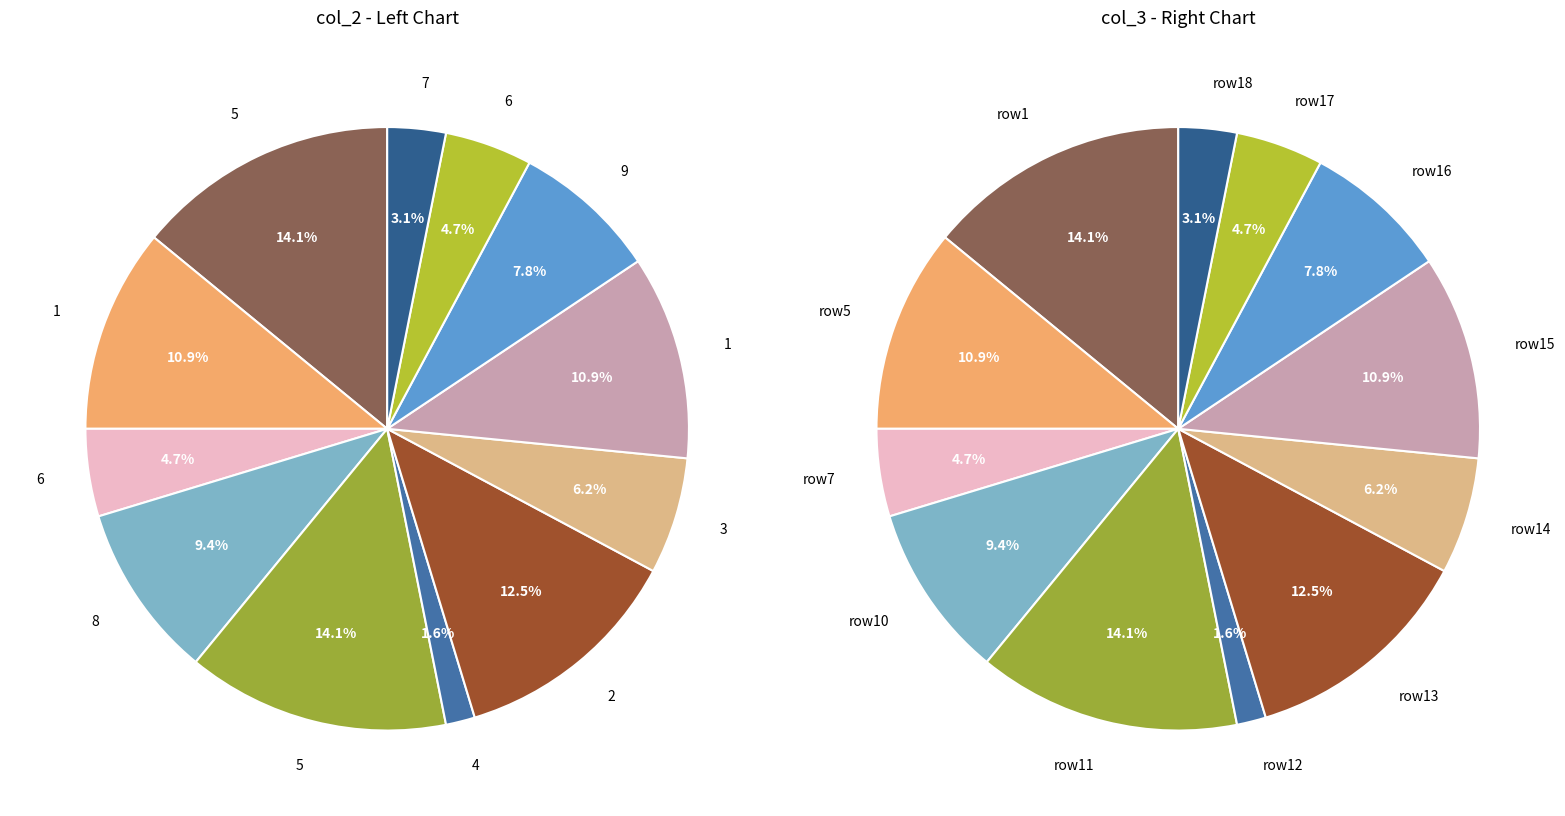

Is there a majority slice in this chart?

No